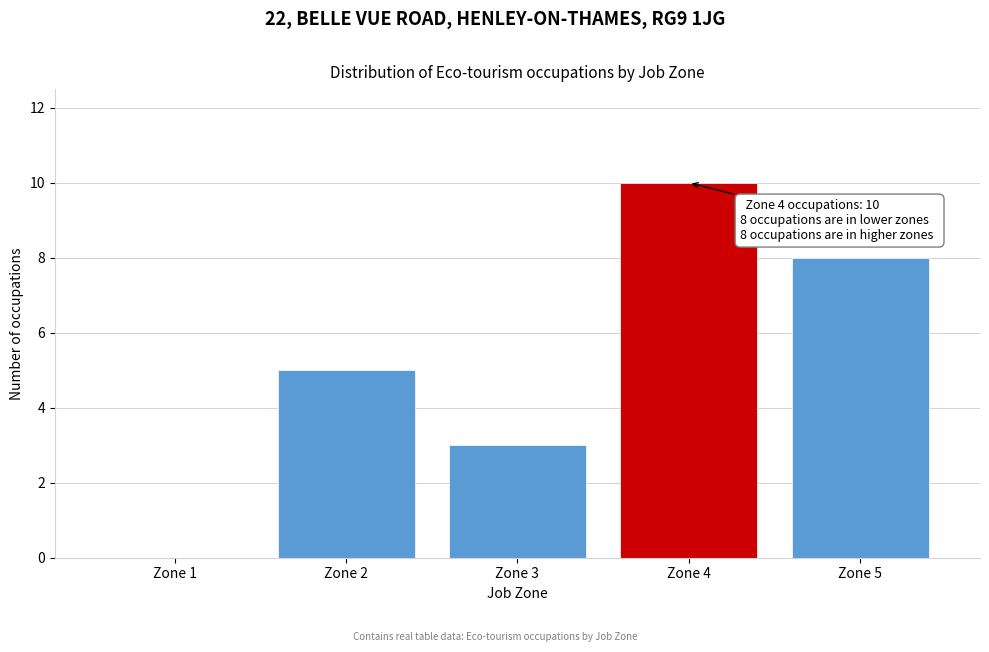

Reading left to right, list all the values displayed in this chart.

Zone 1=0	Zone 2=5	Zone 3=3	Zone 4=10	Zone 5=8